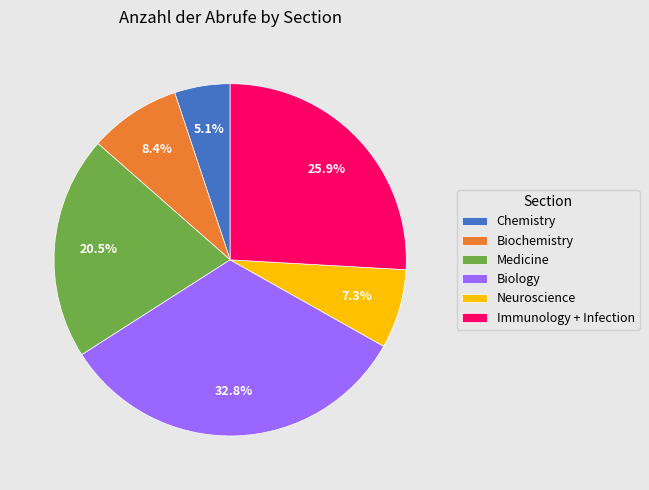

Which has a higher value, Chemistry or Medicine?

Medicine